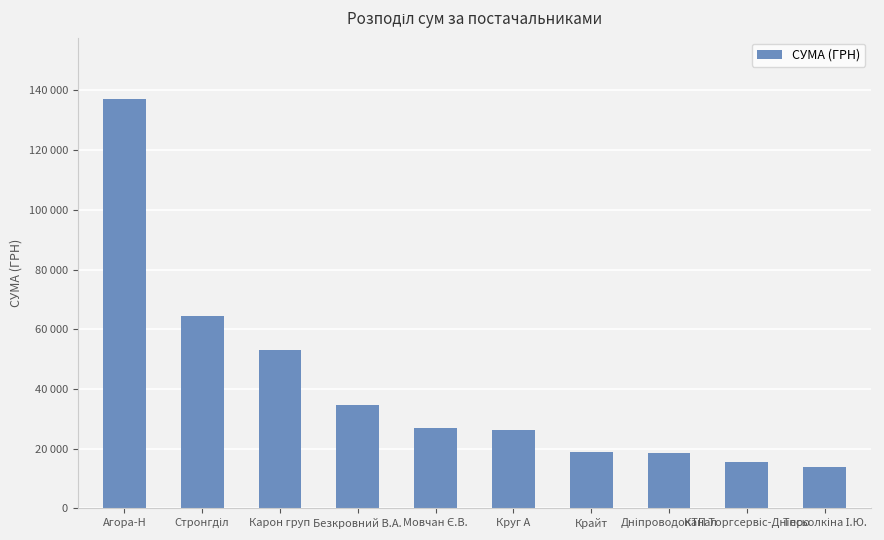

Are the bars horizontal?

No